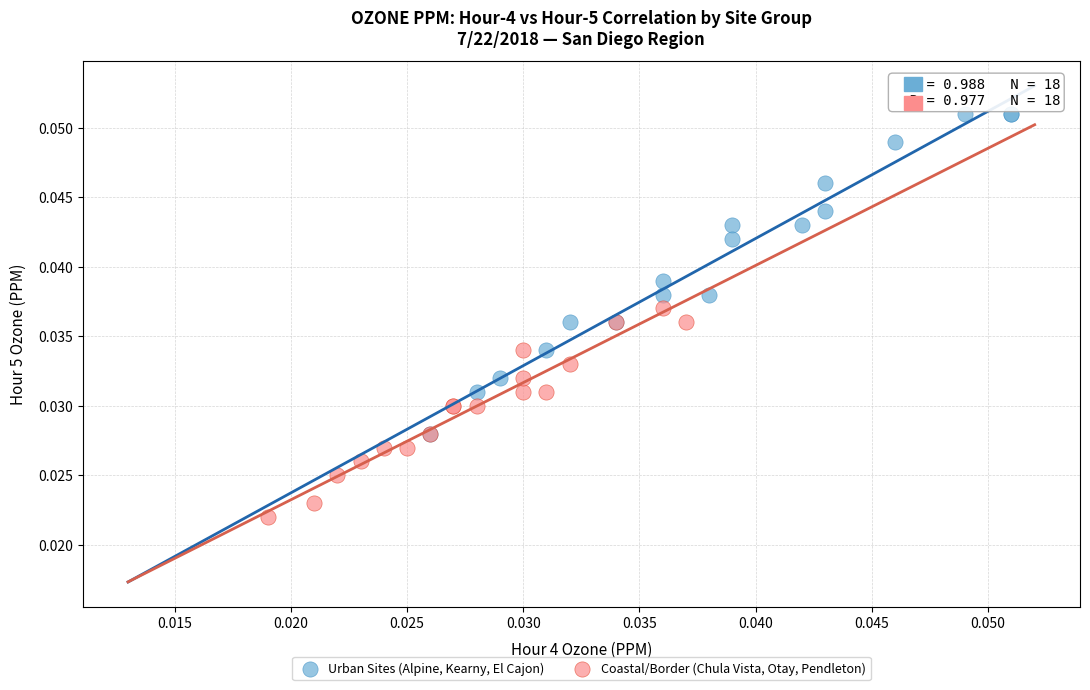

Which series contains the highest Y value?

Urban Sites (Alpine, Kearny, El Cajon)